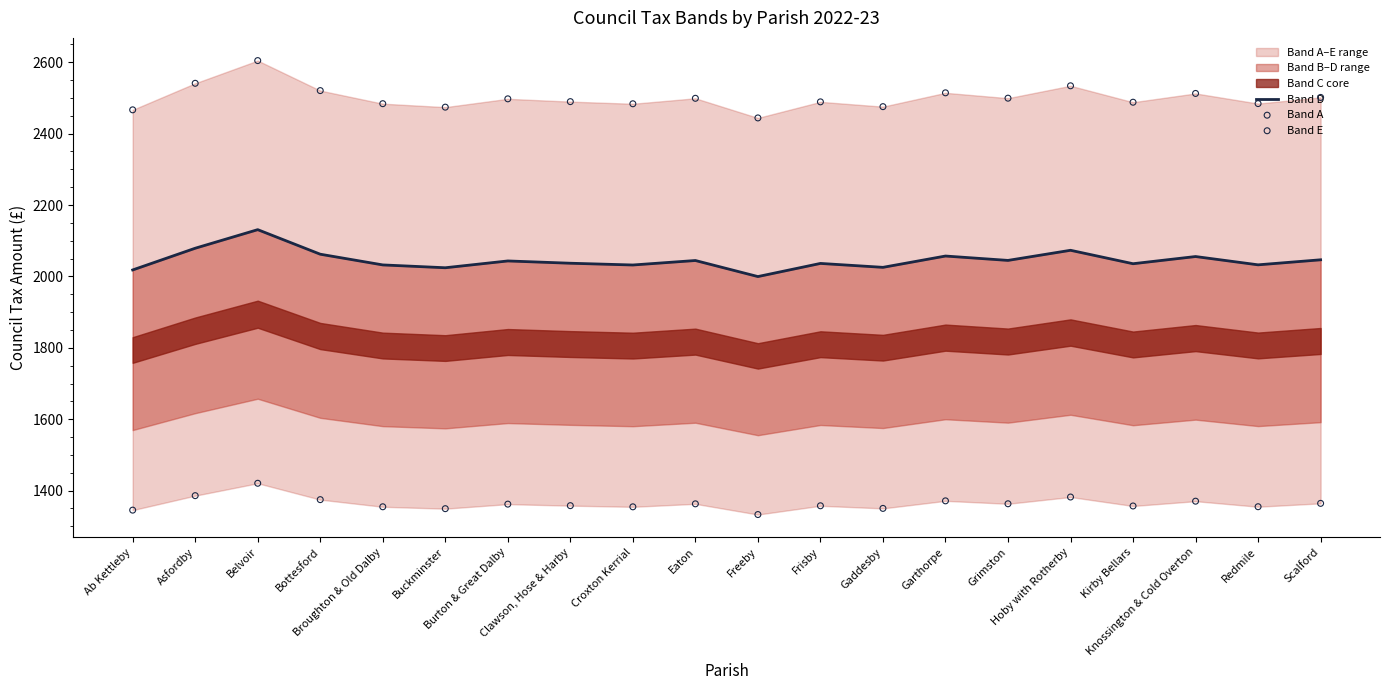

At how many categories does at least one series exceed 1723?

20